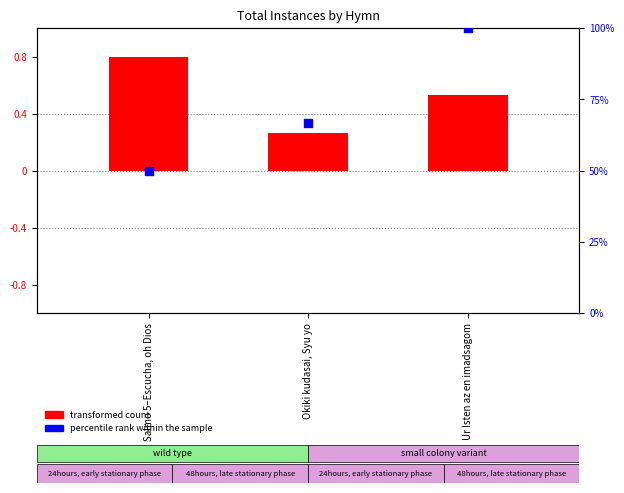

At which category is the sum across all series the highest?

Ur Isten az en imadsagom